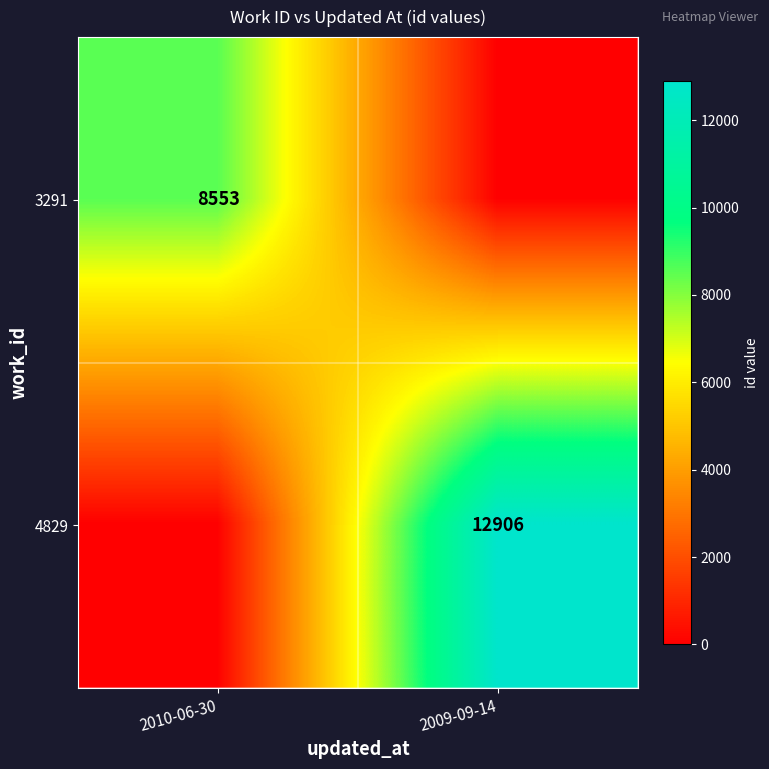

Is it true that 4829 equals 4745 at 2009-09-14?

False